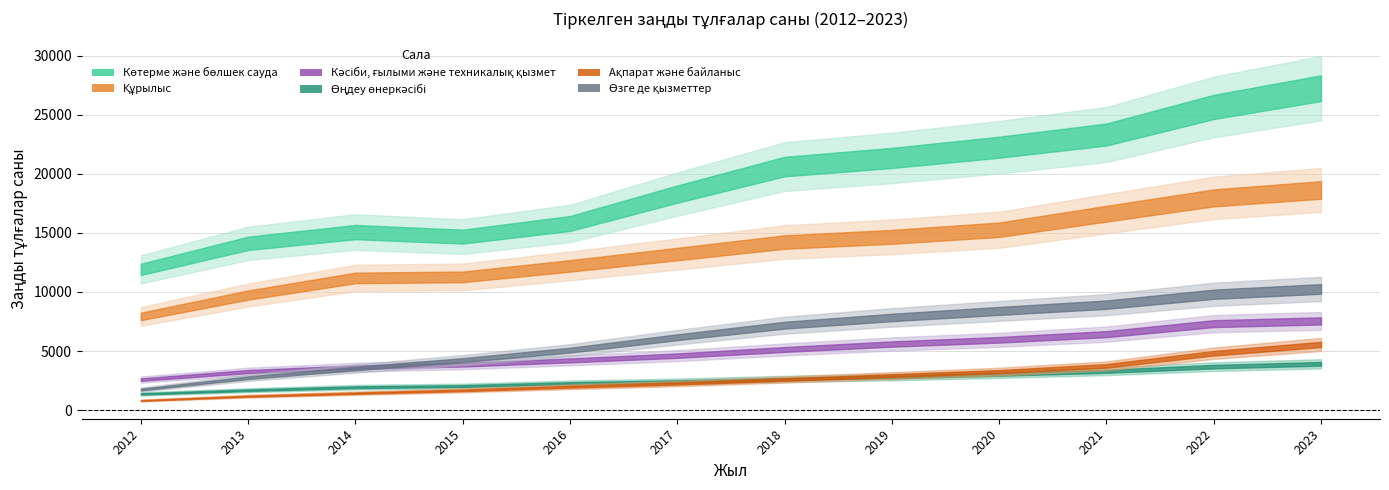

True or false: Өңдеу өнеркәсібі and Кәсіби, ғылыми және техникалық қызмет cross at least once.

False